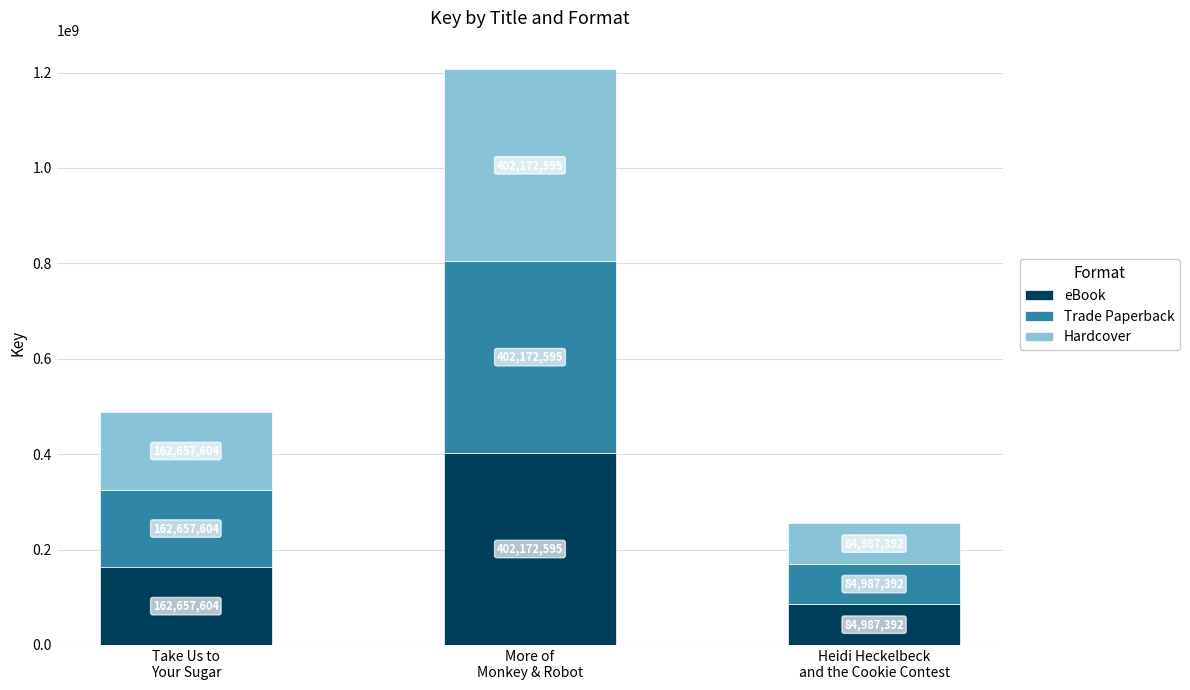

What is the sum of all eBook values?

649817591